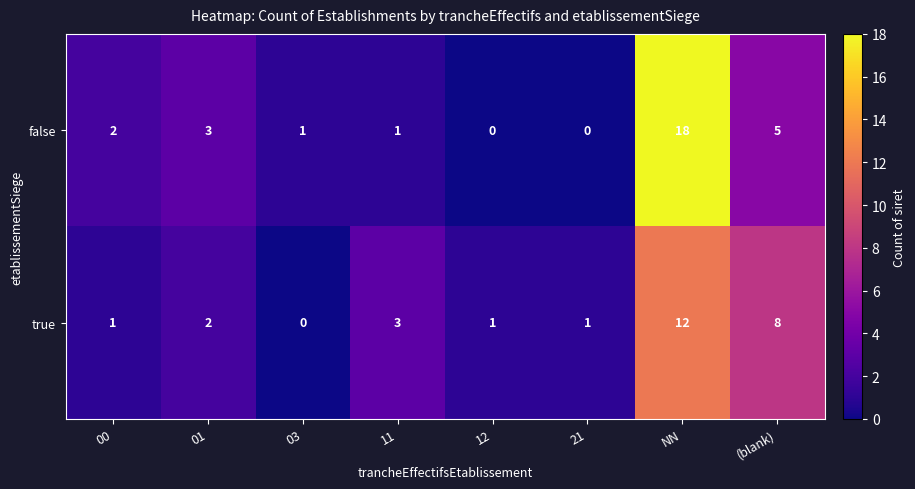

List the series in order of their peak value, lowest first.

true, false